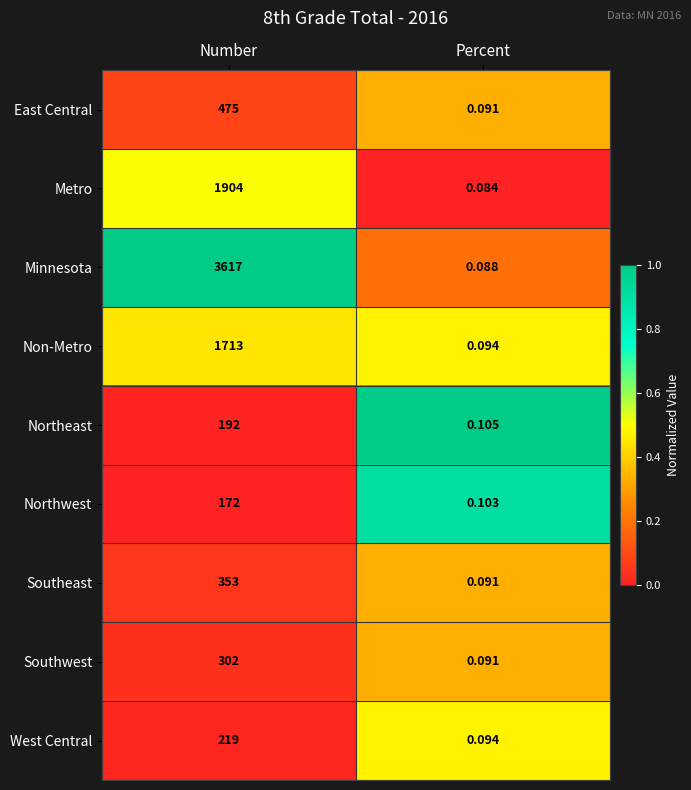

Which series has the widest spread of values?

Minnesota